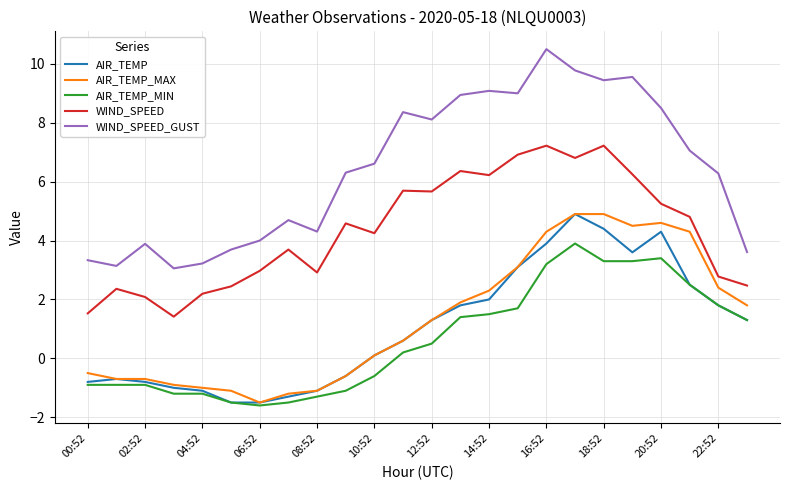

Which series has the largest total across all categories?

WIND_SPEED_GUST